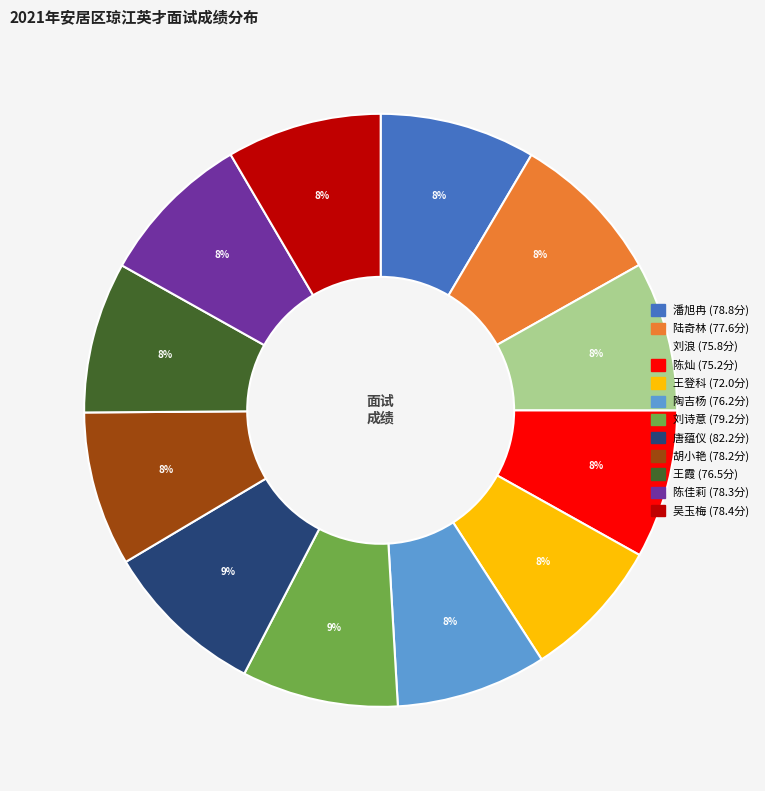

Count the number of slices in the pie.

12